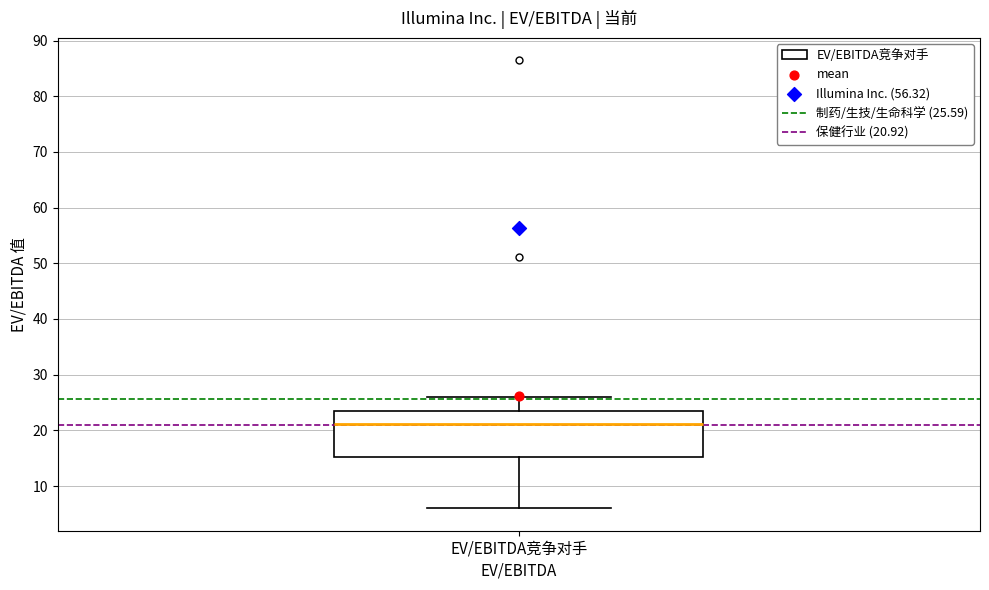

Where is the lower edge of the box for EV/EBITDA竞争对手 on the y-axis? The values are not printed on the chart, so give them approximately, as read against the axis.

15